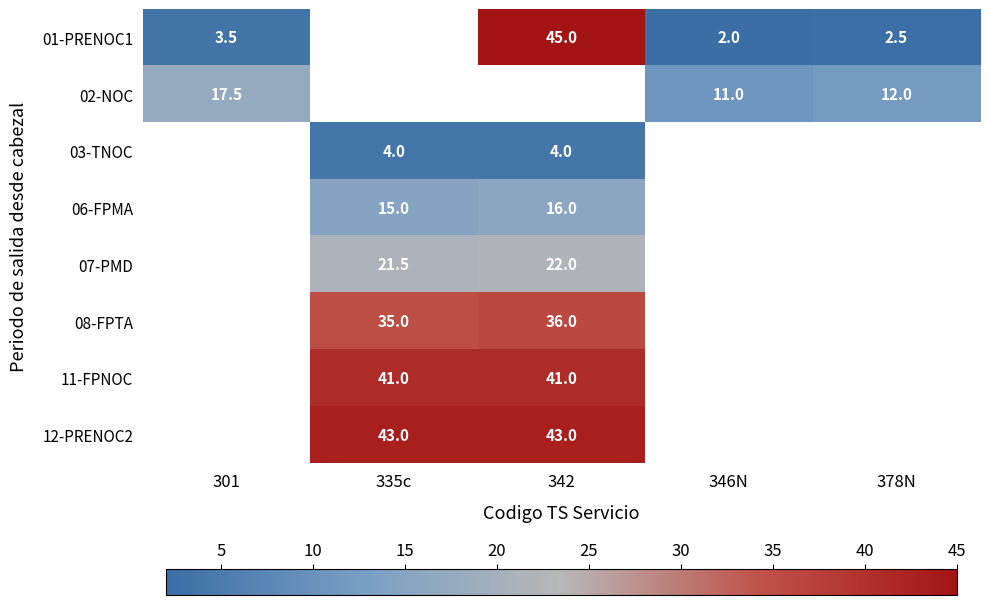

The 12-PRENOC2 series shows 17.3 at 335c. True or false?

False